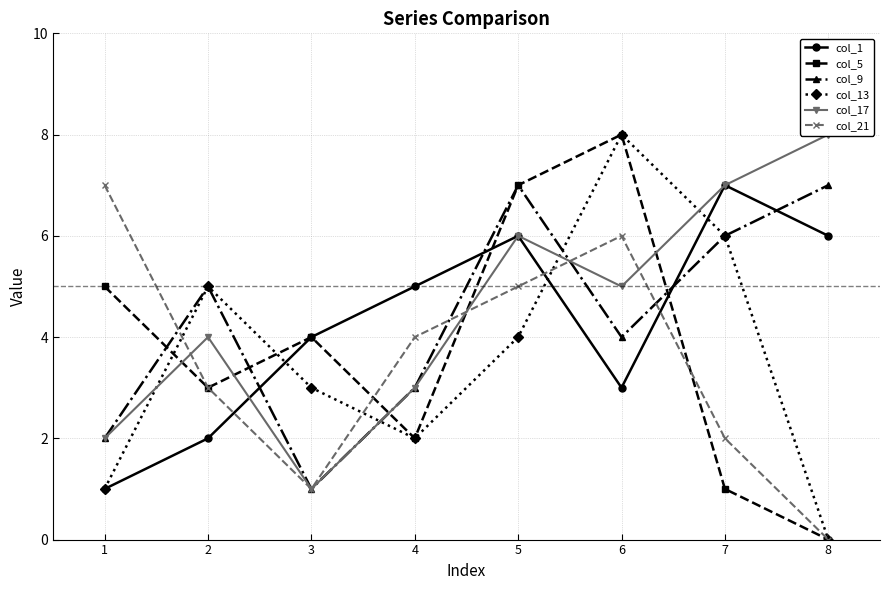

In col_13, how many points are higher than both neighbors (excluding endpoints)?

2